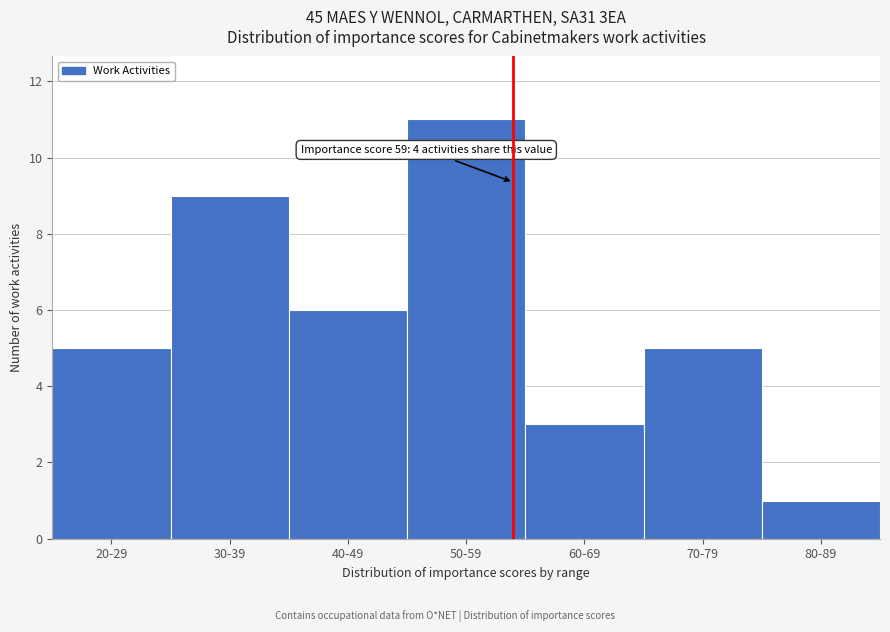

Reading left to right, transcribe all the data shown in this chart.

5	9	6	11	3	5	1